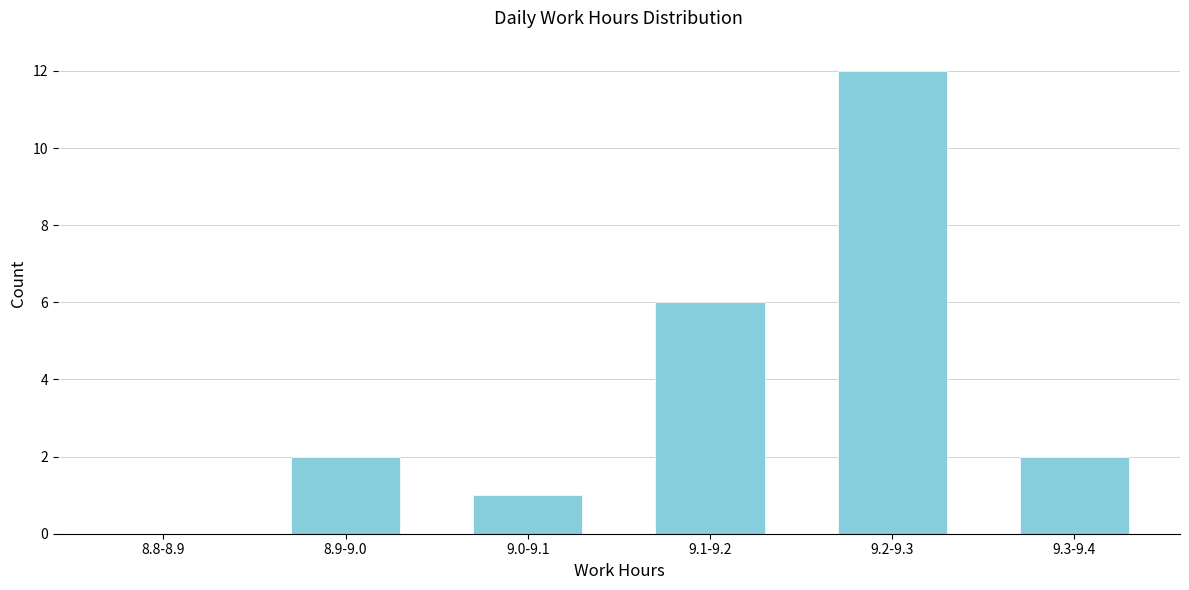

Reading left to right, list all the values displayed in this chart.

8.8-8.9=0	8.9-9.0=2	9.0-9.1=1	9.1-9.2=6	9.2-9.3=12	9.3-9.4=2